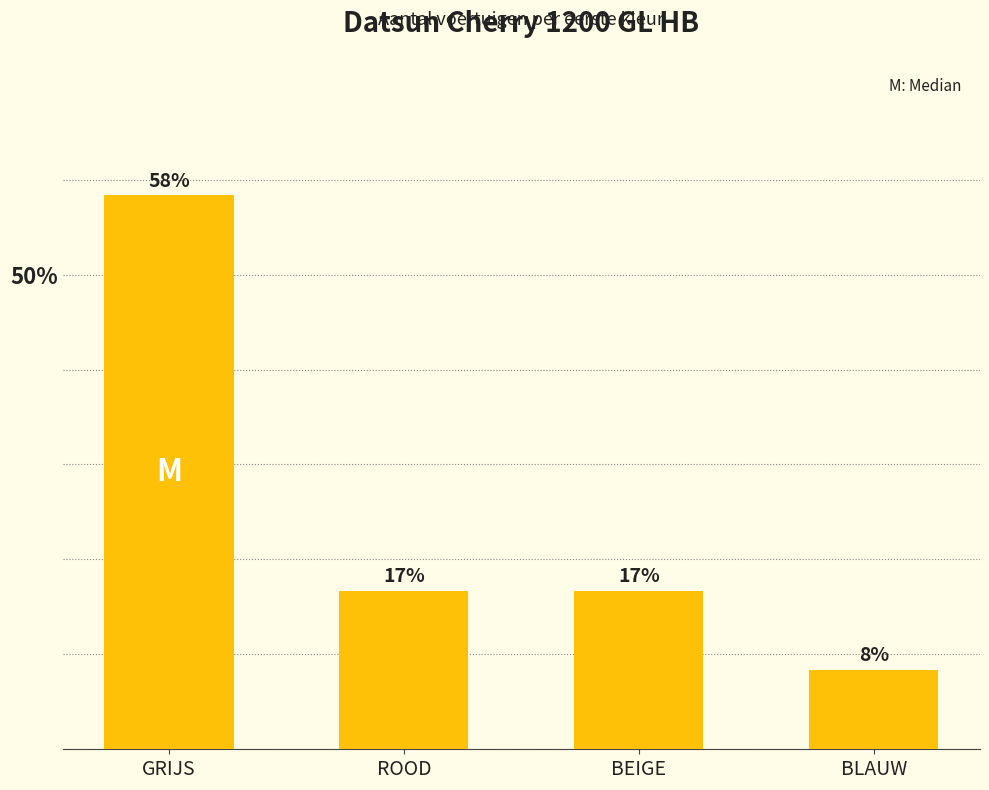

How many bars are there in total?

4